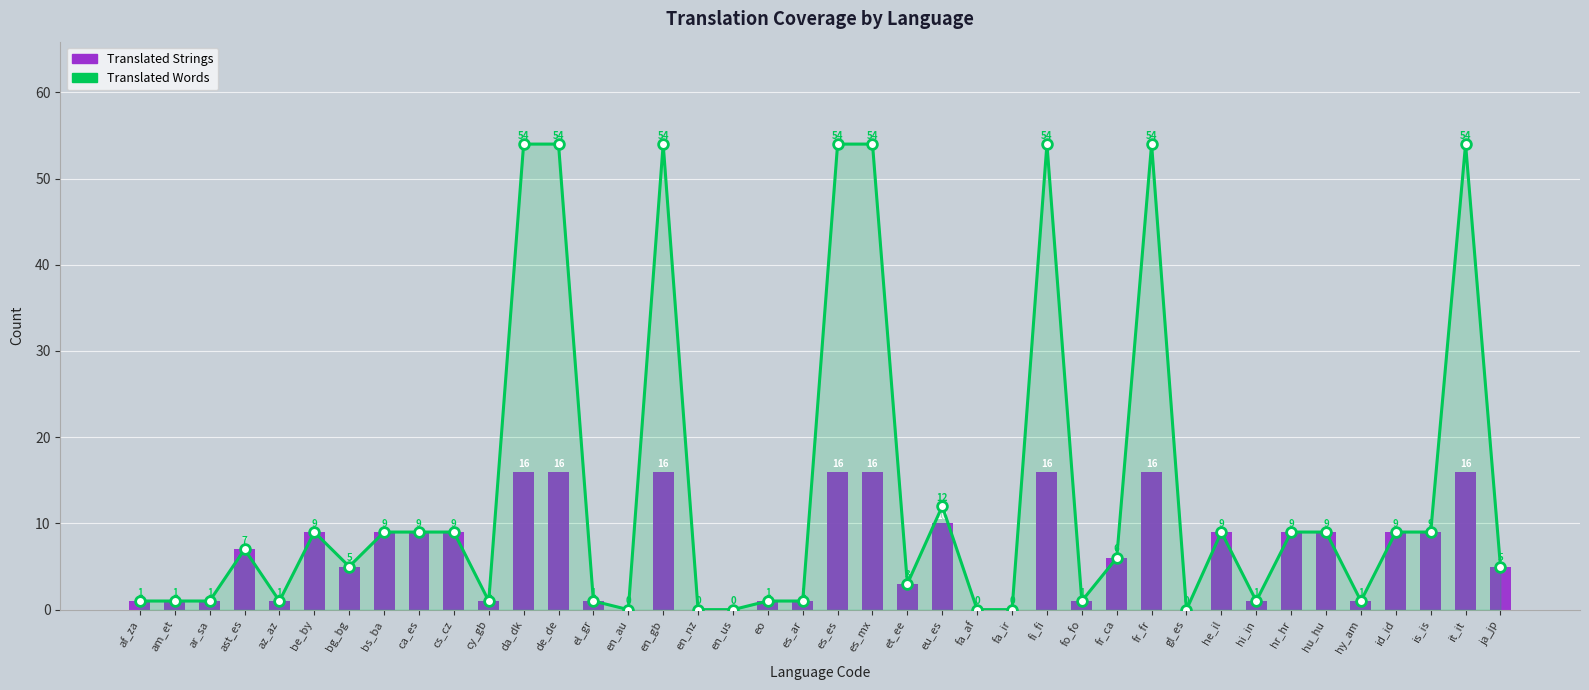

How many groups of bars are there?

40